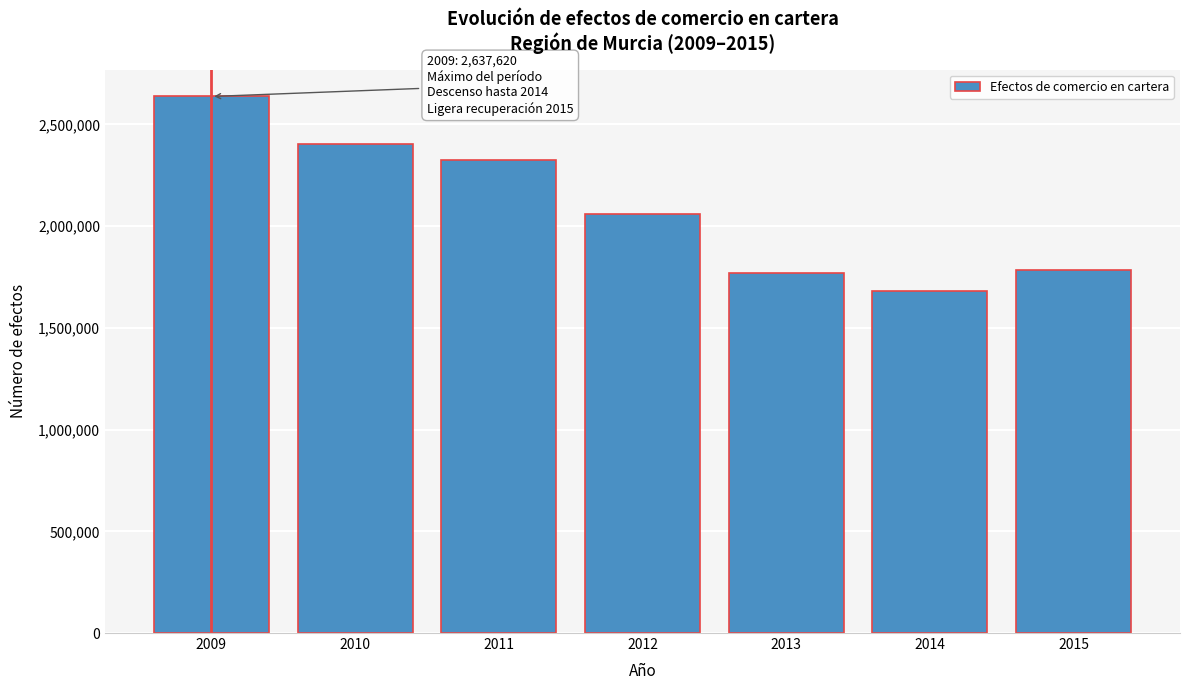

Reading left to right, extract all data points from this chart.

2637620	2402788	2326852	2061173	1768648	1682691	1782496